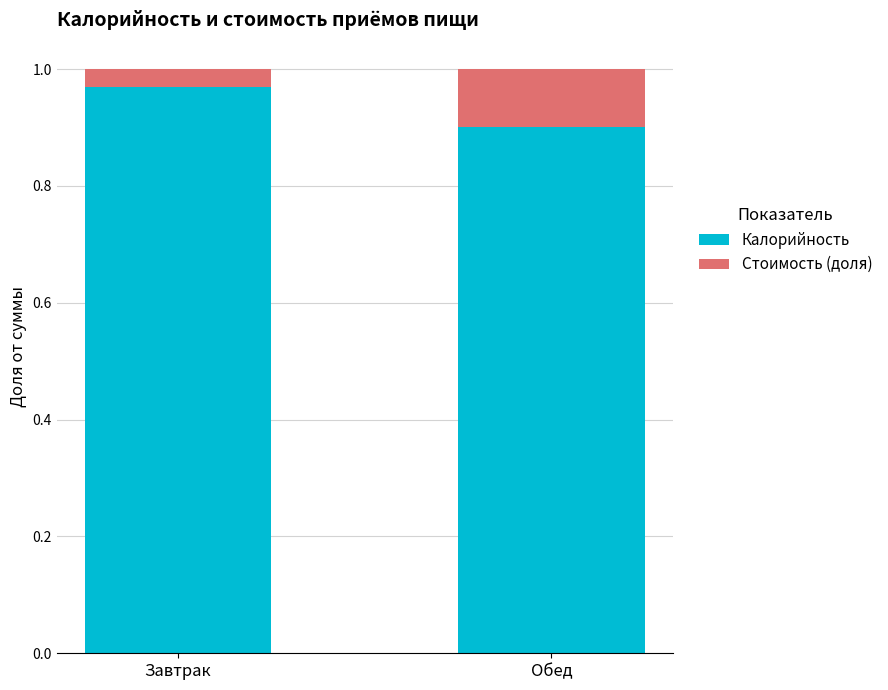

Rank the categories by Калорийность value from lowest to highest.

Обед, Завтрак